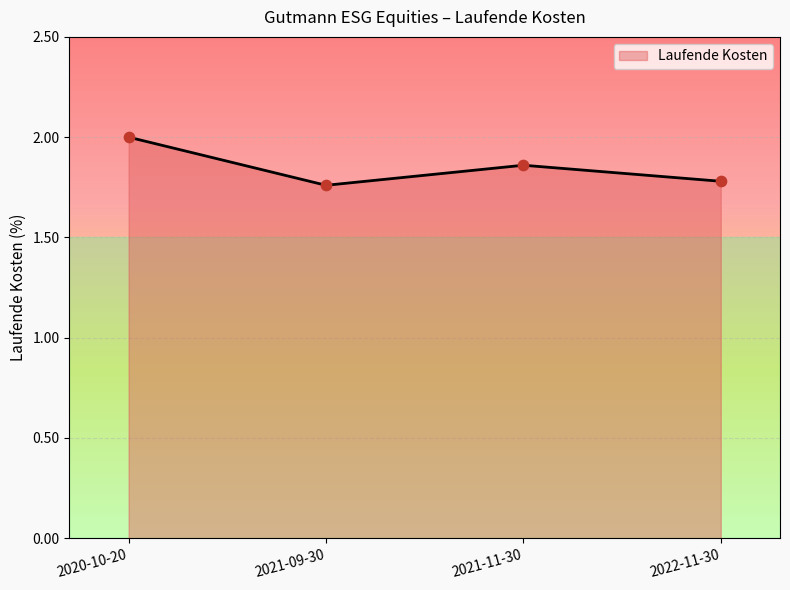

What is the change in value from 2020-10-20 to 2021-09-30?

-0.2